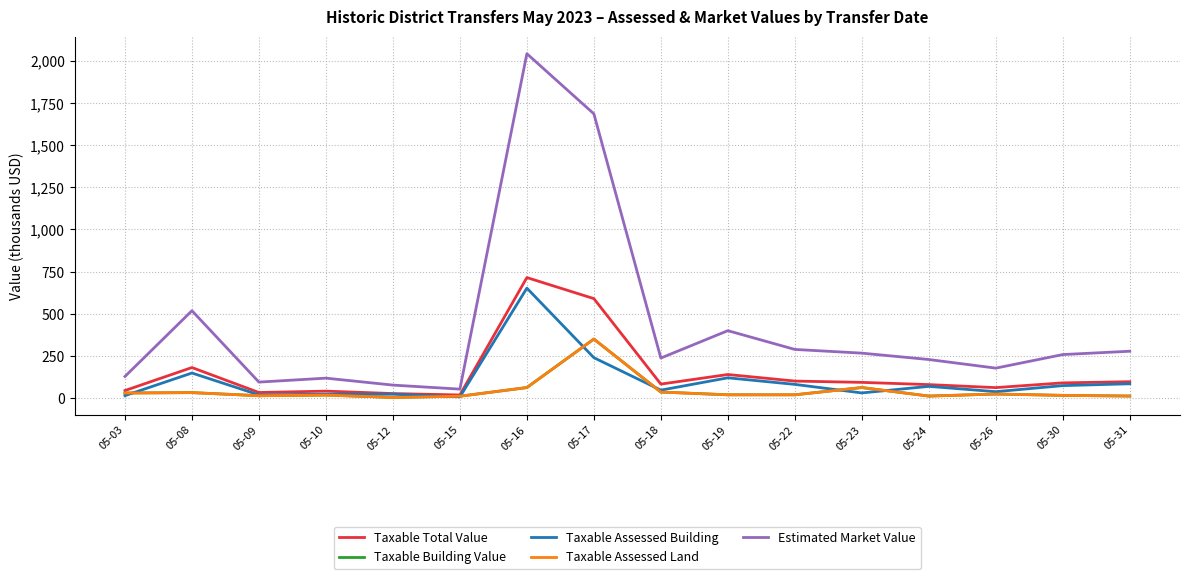

Reading left to right, what are all the values shown in this chart?

Taxable Total Value: 05-03=44.9	05-08=181.4	05-09=33.2	05-10=41.5	05-12=27.0	05-15=18.7	05-16=714.9	05-17=590.1	05-18=83.2	05-19=140.0	05-22=101.0	05-23=93.3	05-24=80.1	05-26=62.2	05-30=90.4	05-31=97.3
Taxable Building Value: 05-03=30.2	05-08=32.6	05-09=14.2	05-10=18.1	05-12=4.0	05-15=11.2	05-16=62.6	05-17=350.2	05-18=35.9	05-19=19.6	05-22=19.6	05-23=62.6	05-24=12.1	05-26=24.1	05-30=16.3	05-31=12.3
Taxable Assessed Building: 05-03=14.7	05-08=148.8	05-09=19.0	05-10=23.4	05-12=23.0	05-15=7.5	05-16=652.3	05-17=239.9	05-18=47.2	05-19=120.4	05-22=81.4	05-23=30.7	05-24=69.7	05-26=38.1	05-30=74.1	05-31=85.0
Taxable Assessed Land: 05-03=30.2	05-08=32.6	05-09=14.2	05-10=18.1	05-12=4.0	05-15=11.2	05-16=62.6	05-17=350.2	05-18=35.9	05-19=19.6	05-22=19.6	05-23=62.6	05-24=12.1	05-26=24.1	05-30=16.3	05-31=12.3
Estimated Market Value: 05-03=128.4	05-08=518.4	05-09=95.0	05-10=118.4	05-12=77.2	05-15=53.3	05-16=2042.5	05-17=1686.0	05-18=237.6	05-19=400.0	05-22=288.7	05-23=266.7	05-24=228.9	05-26=177.8	05-30=258.2	05-31=278.0